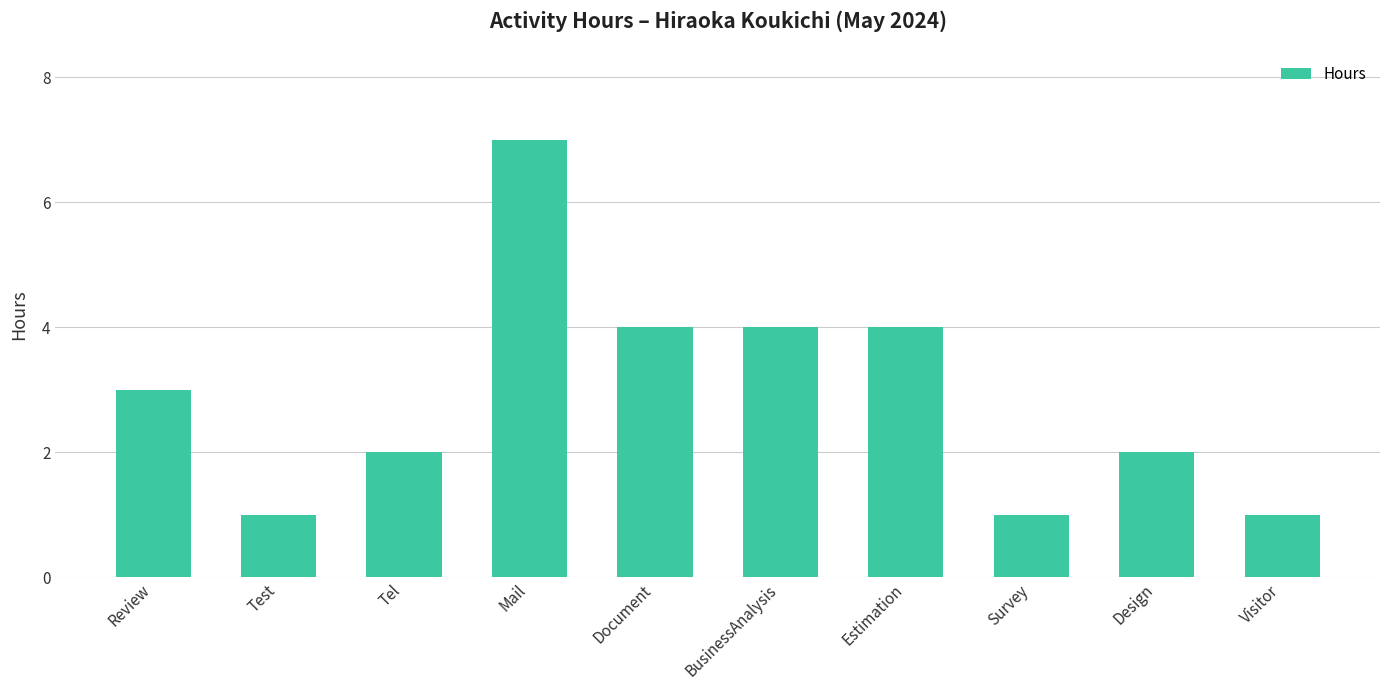

Is it true that the value at BusinessAnalysis is 1?

False